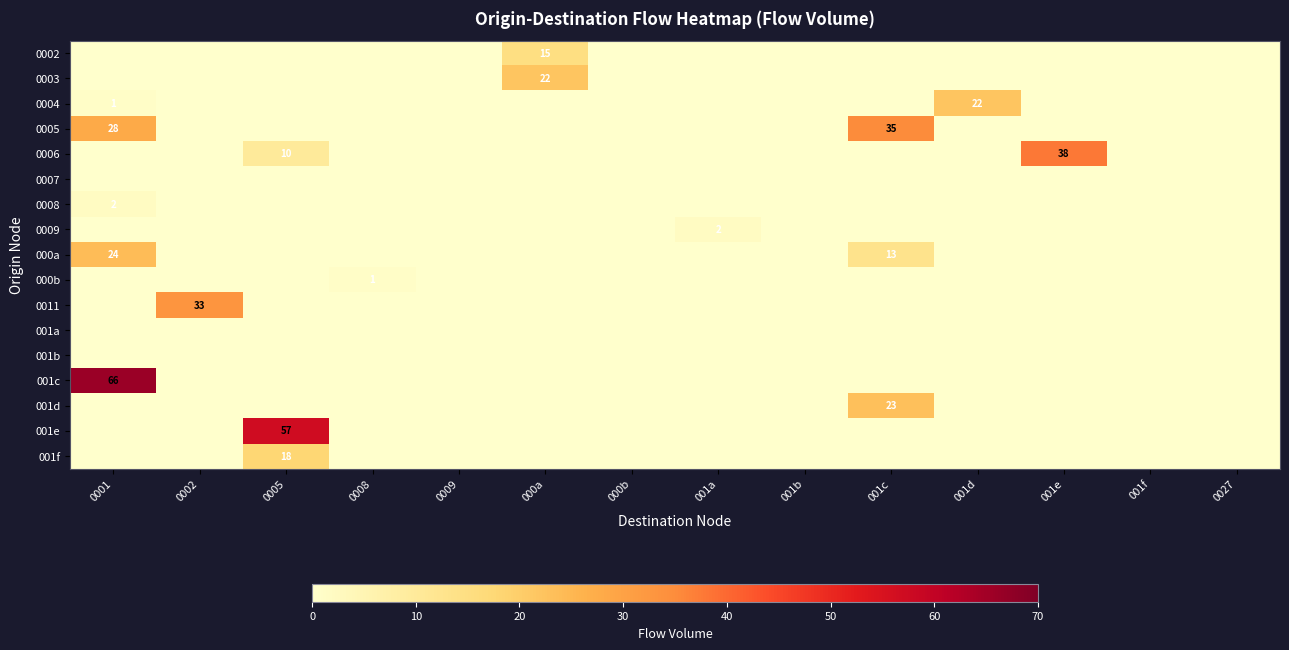

What is the difference between the maximum and minimum values in the 0009 series?

2